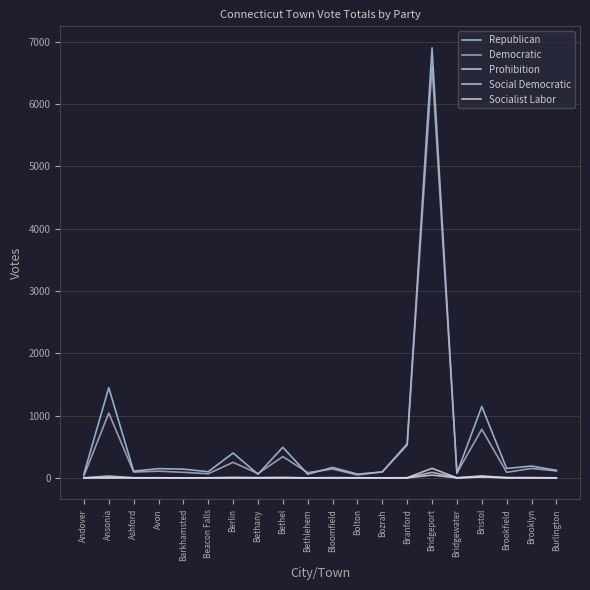

Does the chart display data point markers on the line(s)?

No